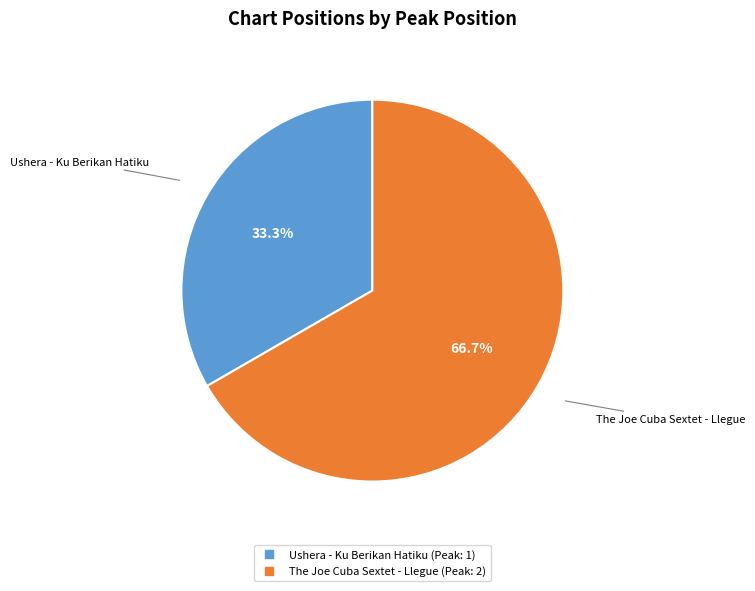

Does any single category account for the majority?

Yes